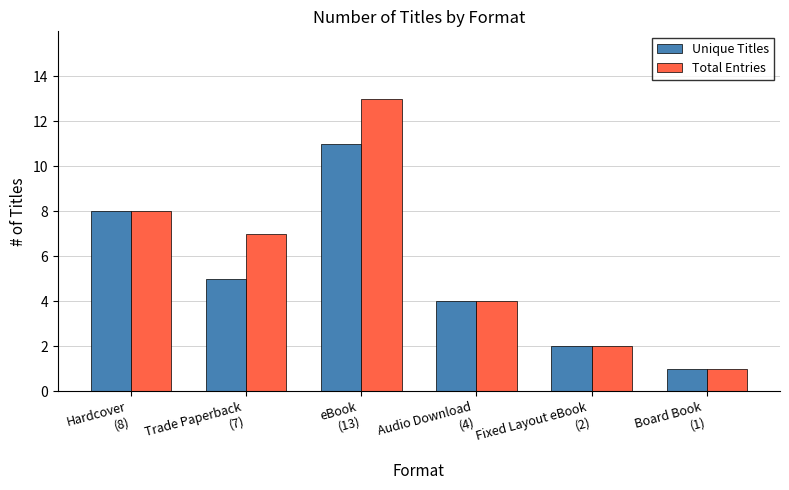

Which series has the largest total across all categories?

Total Entries